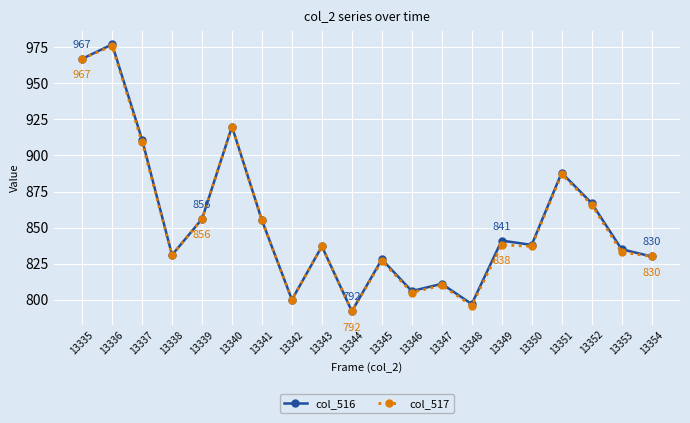

Reading left to right, what are all the values shown in this chart?

col_516: 13335=967	13336=977	13337=911	13338=831	13339=856	13340=920	13341=855	13342=800	13343=837	13344=792	13345=828	13346=806	13347=811	13348=797	13349=841	13350=838	13351=888	13352=867	13353=835	13354=830
col_517: 13335=967	13336=976	13337=909	13338=831	13339=856	13340=920	13341=855	13342=800	13343=837	13344=792	13345=827	13346=805	13347=810	13348=796	13349=838	13350=837	13351=887	13352=866	13353=833	13354=830